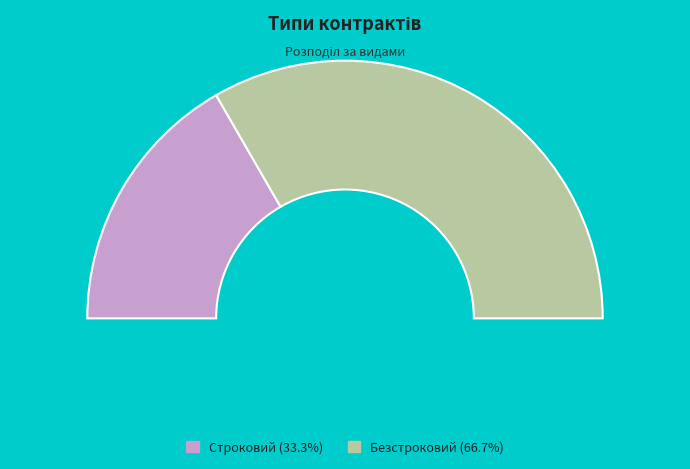

How much of the chart is everything except Строковий?

66.7%